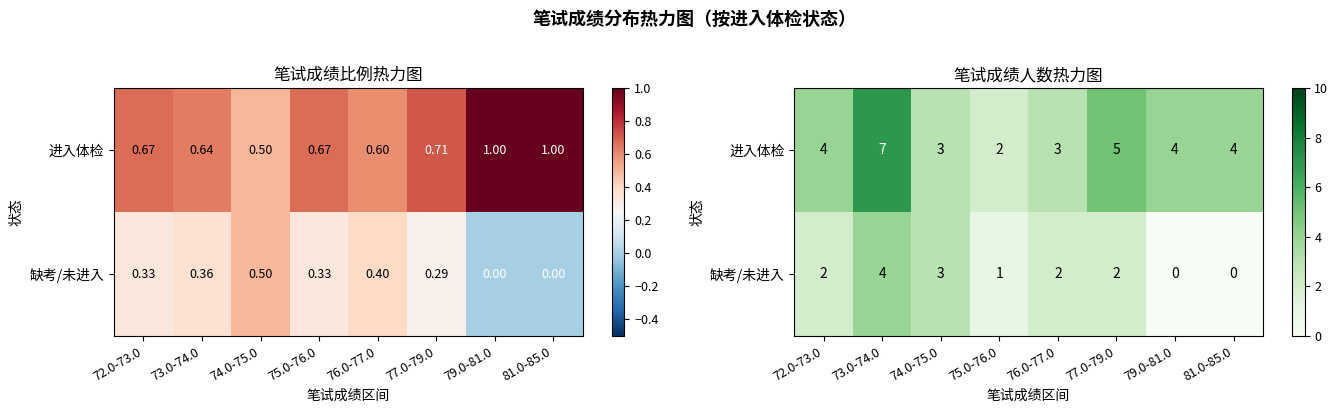

Is it true that 进入体检 equals 4 at 79.0-81.0?

True